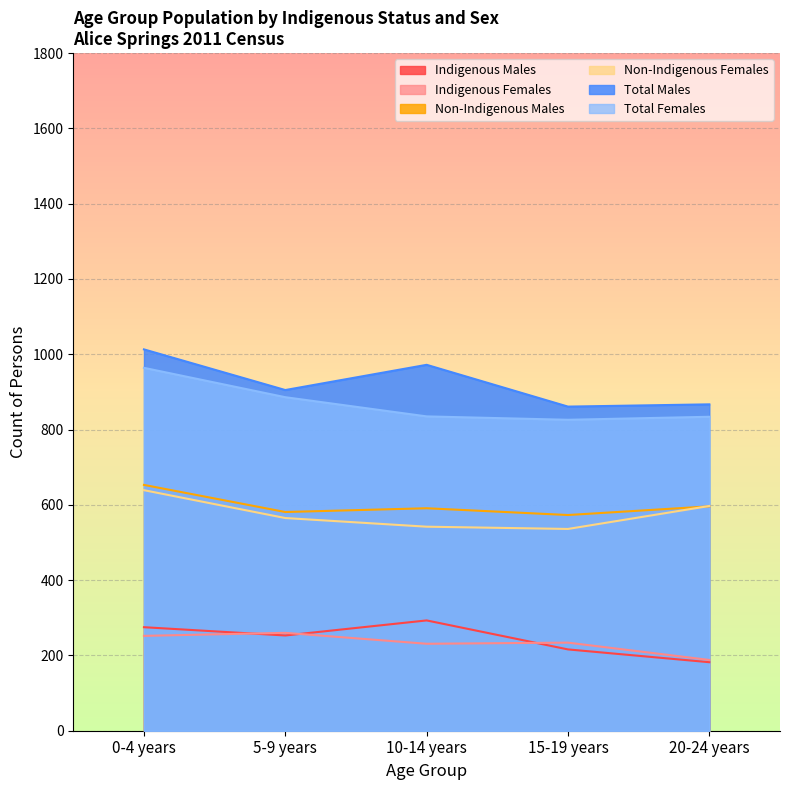

How many lines are shown in the chart?

6